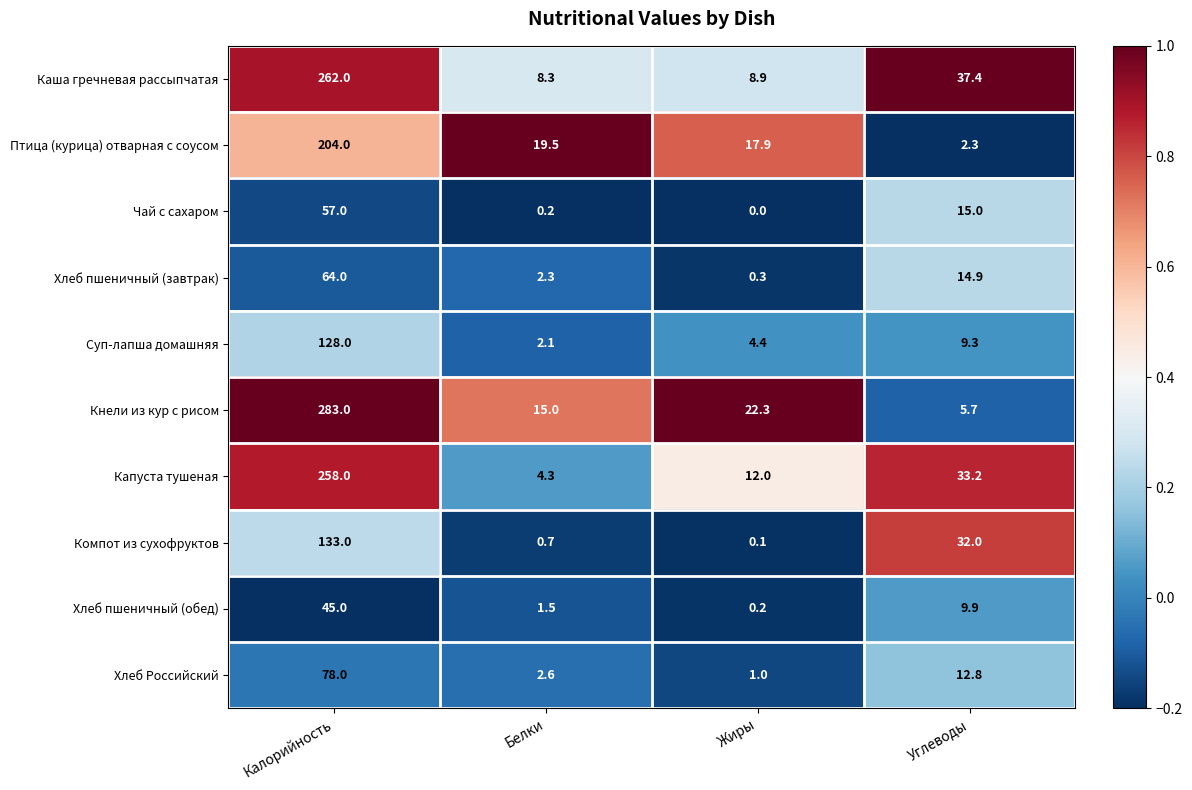

Is it true that Компот из сухофруктов equals 0.2 at Белки?

False